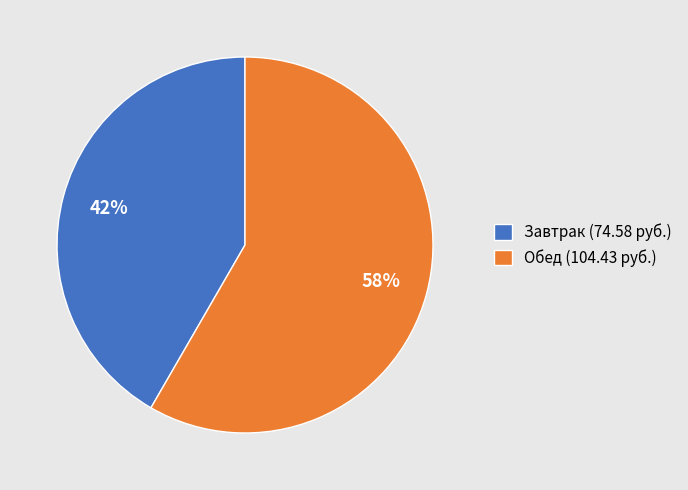

Does Обед (104.43 руб.) account for over 50% of the chart?

Yes